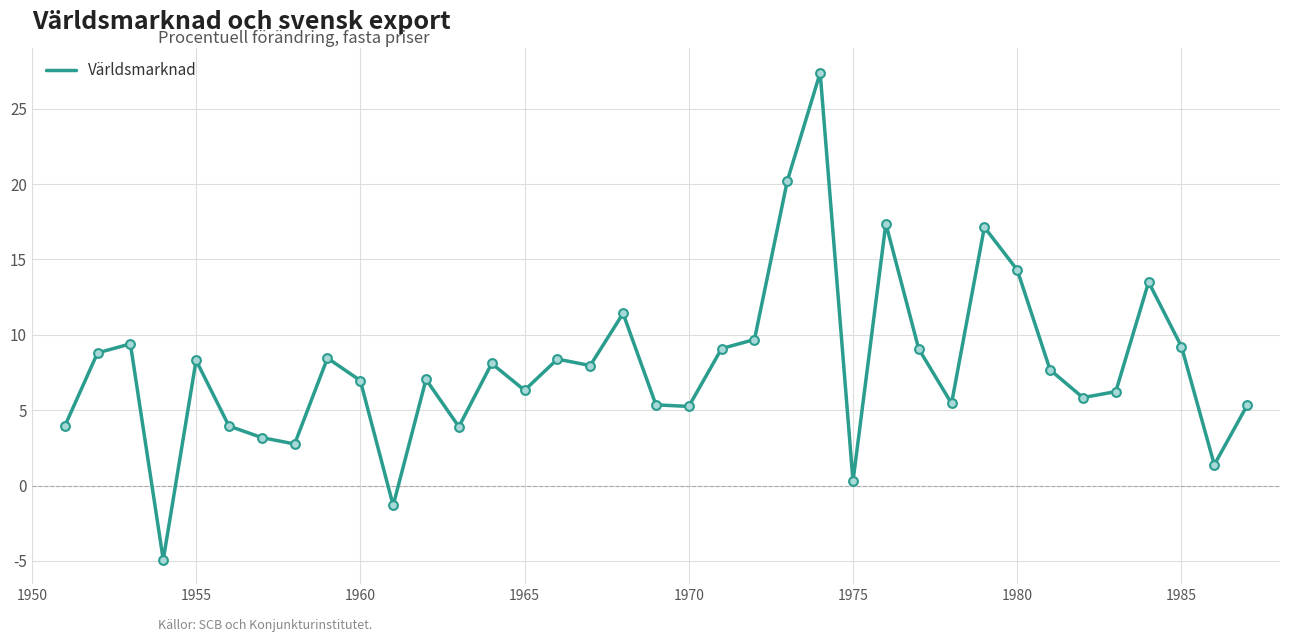

What is the difference between the maximum and minimum values?

32.3